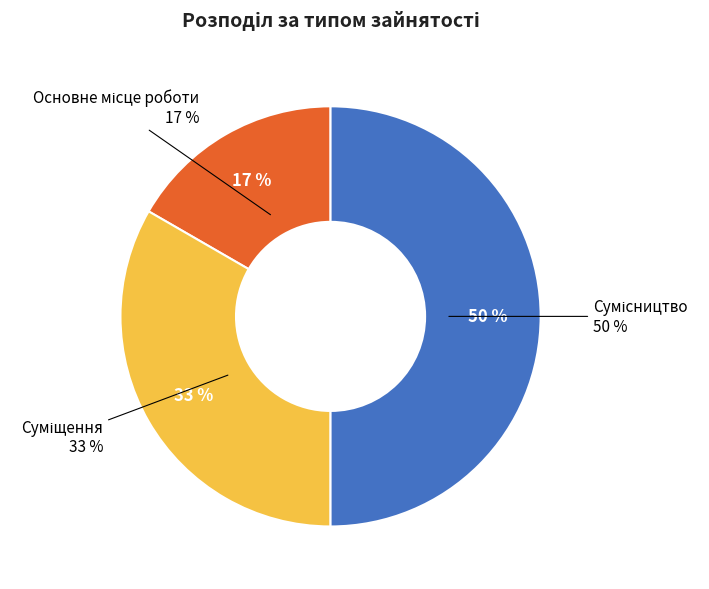

To the nearest percent, what percentage of the pie is Основне місце роботи?

17%